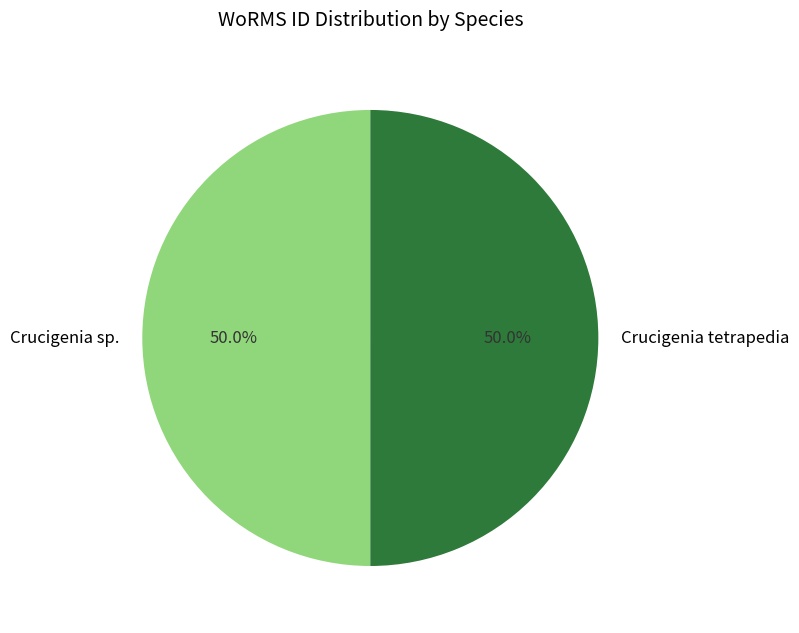

Do Crucigenia sp. and Crucigenia tetrapedia together represent more than half of the pie?

Yes